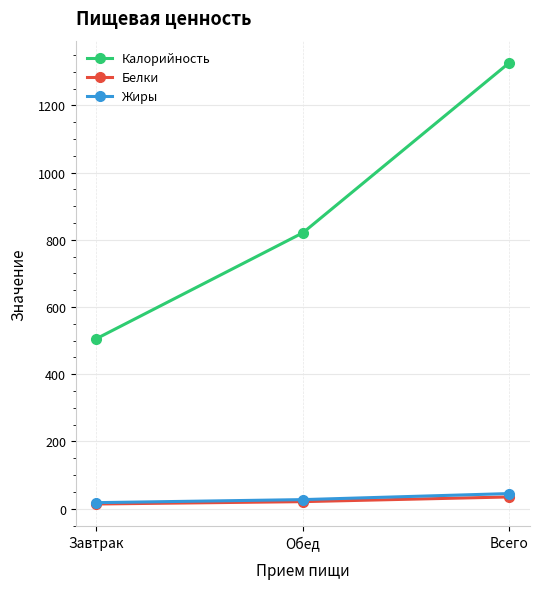

What is the average value of the Жиры series?

30.0